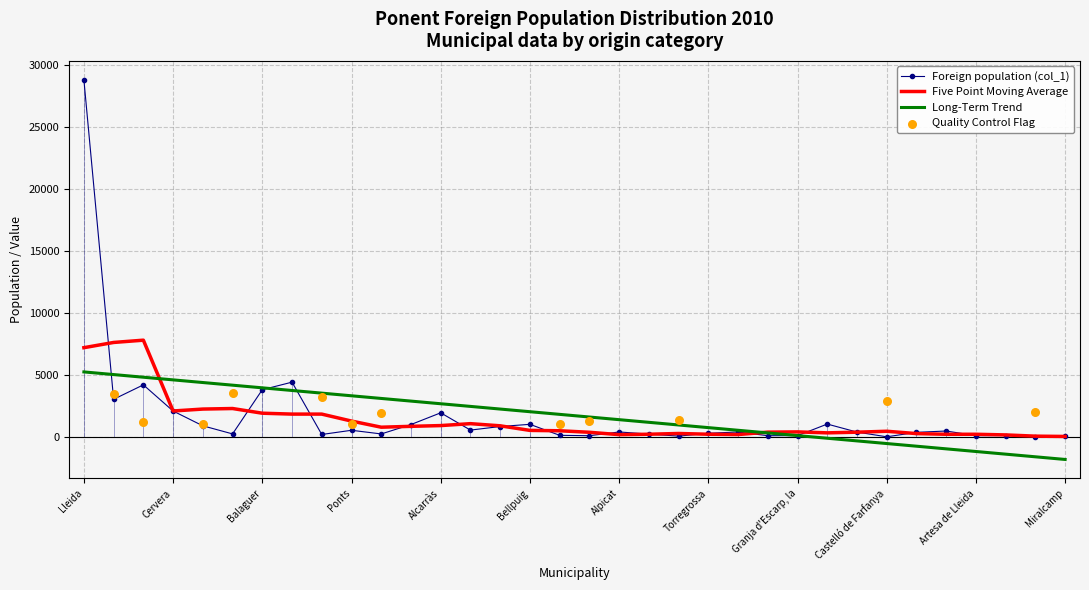

At which category is the sum across all series the highest?

Lleida